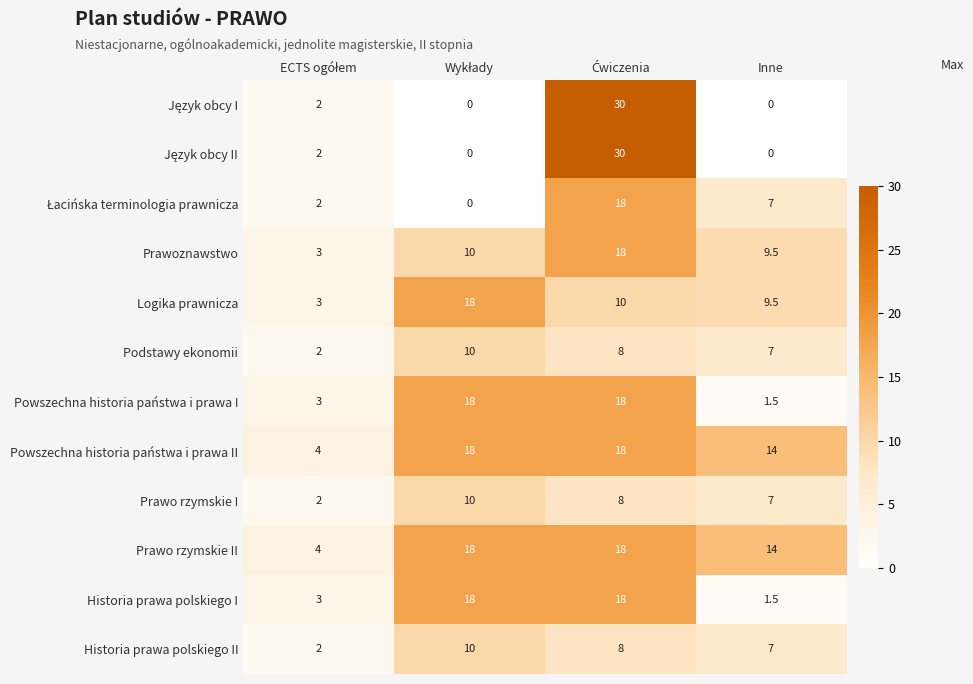

How many data points in Logika prawnicza are less than 10?

2